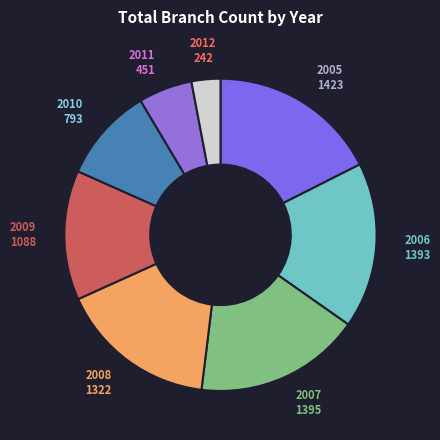

Between 2008 and 2009, which is larger?

2008